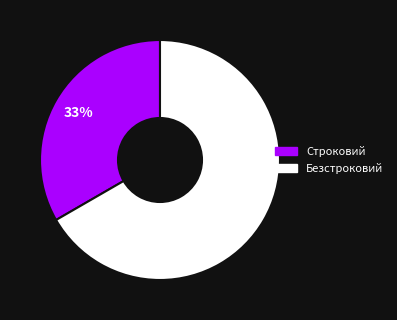

True or false: Строковий accounts for 44% of the total.

False